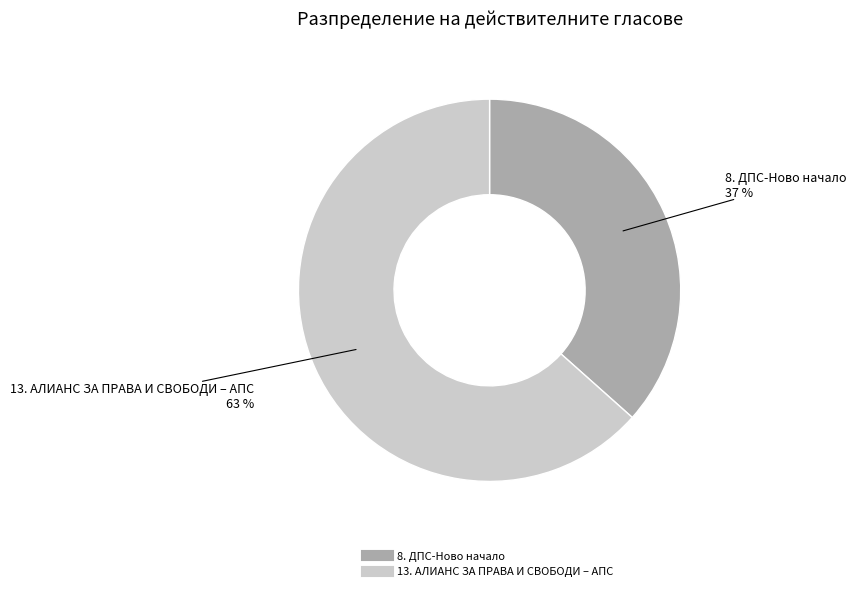

The 8. ДПС-Ново начало slice represents 47% of the pie. True or false?

False